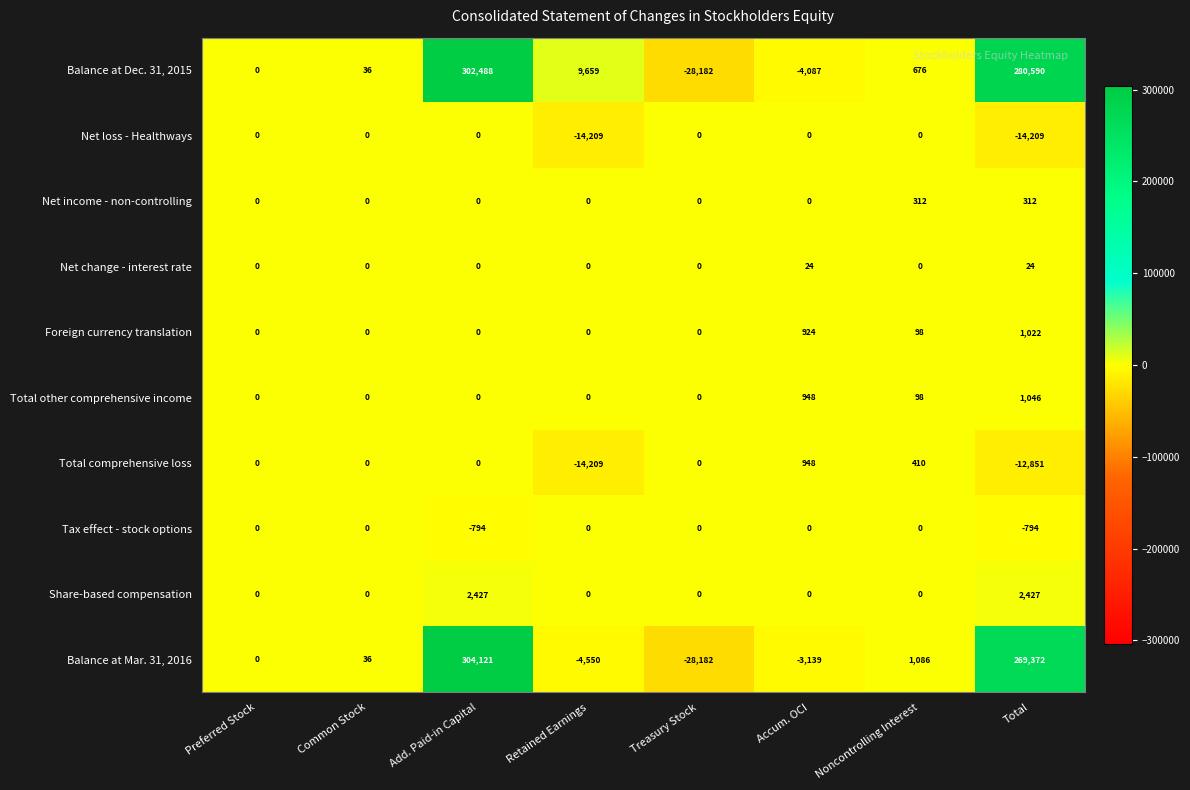

What is the lowest value of the Balance at Mar. 31, 2016 series?

-28182